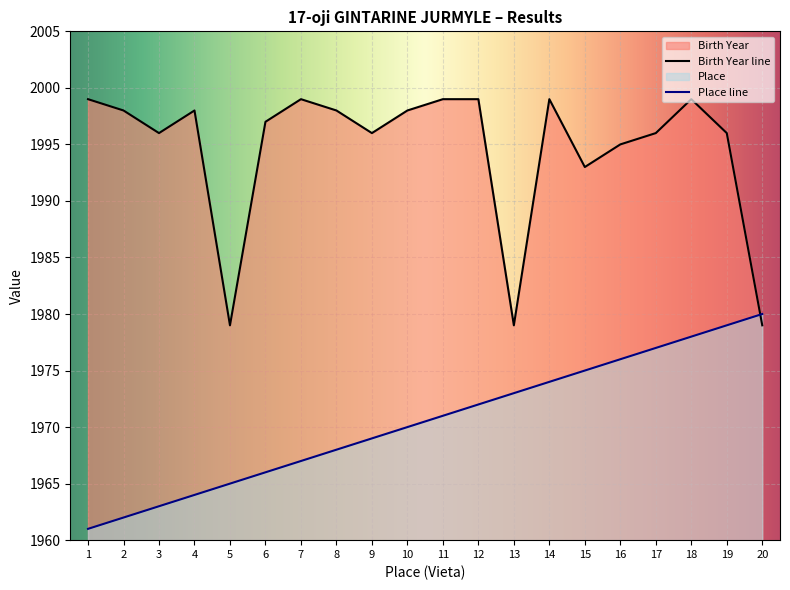

Between 10 and 12, which series saw the biggest shift?

Place line